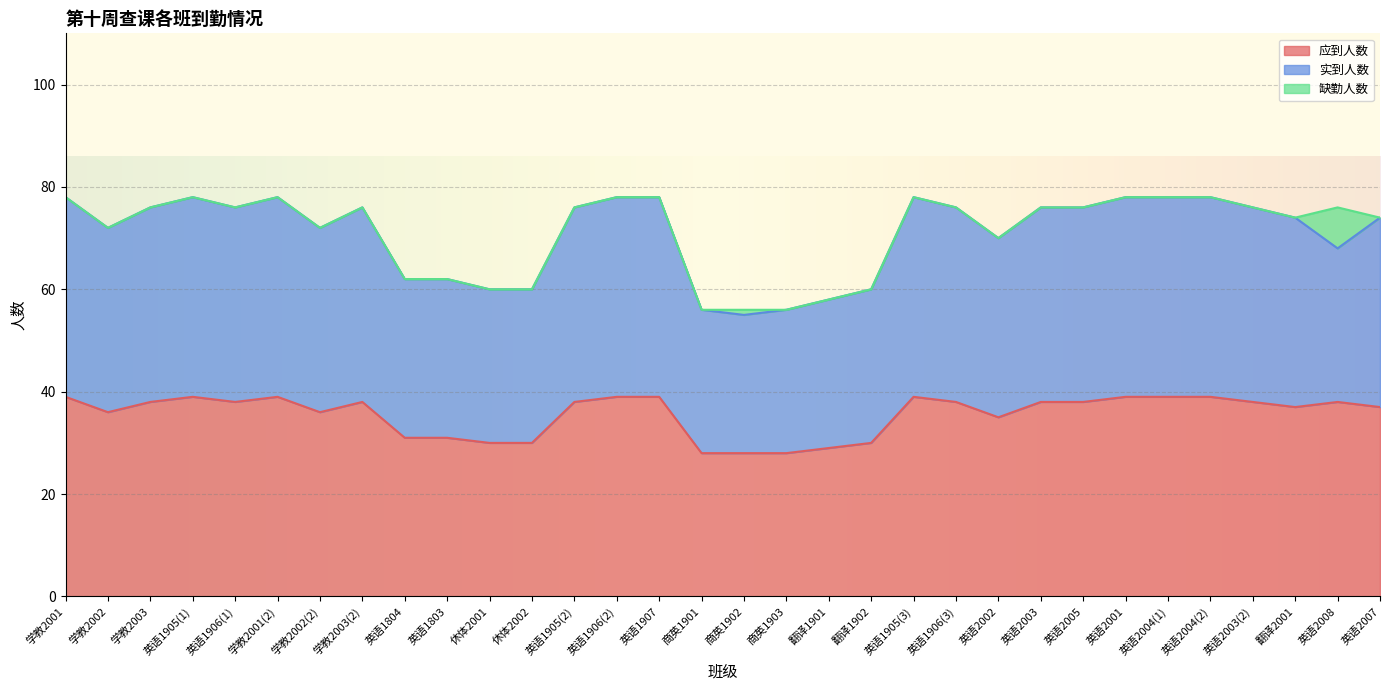

How many data points in 实到人数 are above 76?

9